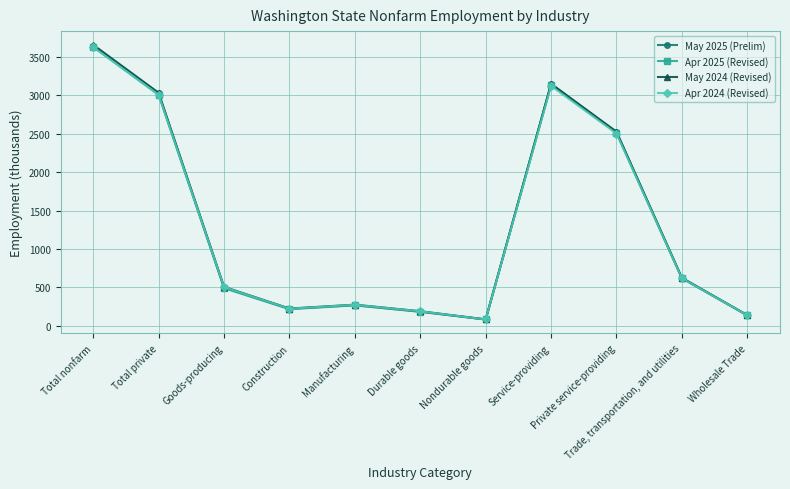

What is the difference between the maximum and minimum values in the May 2024 (Revised) series?

3568.2